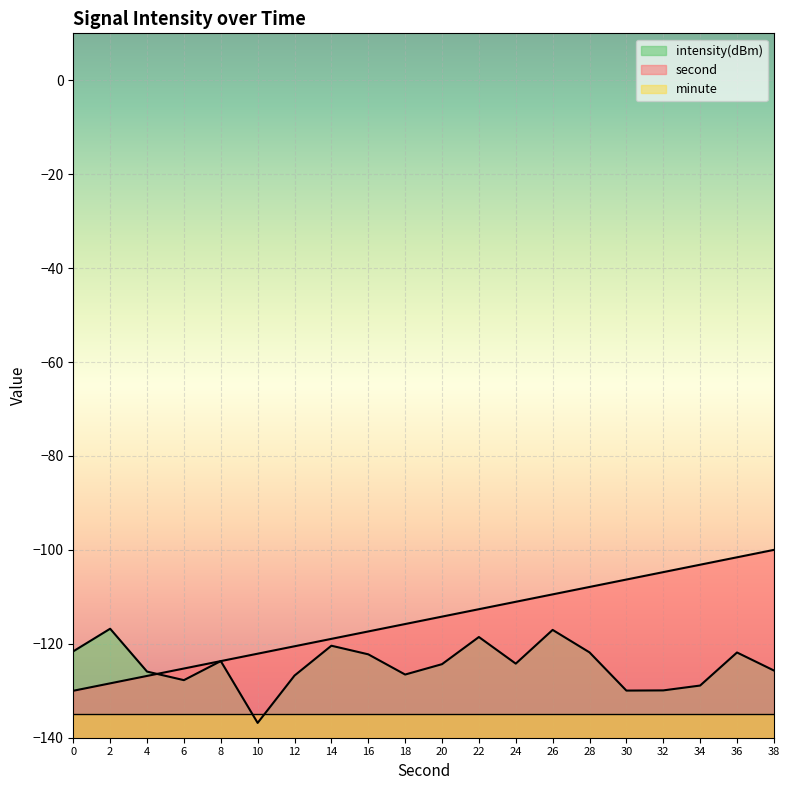

What is the lowest value of the second series?

-130.0